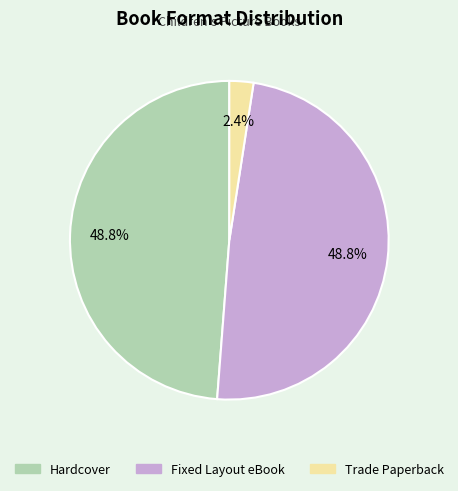

Which slice is the smallest?

Trade Paperback